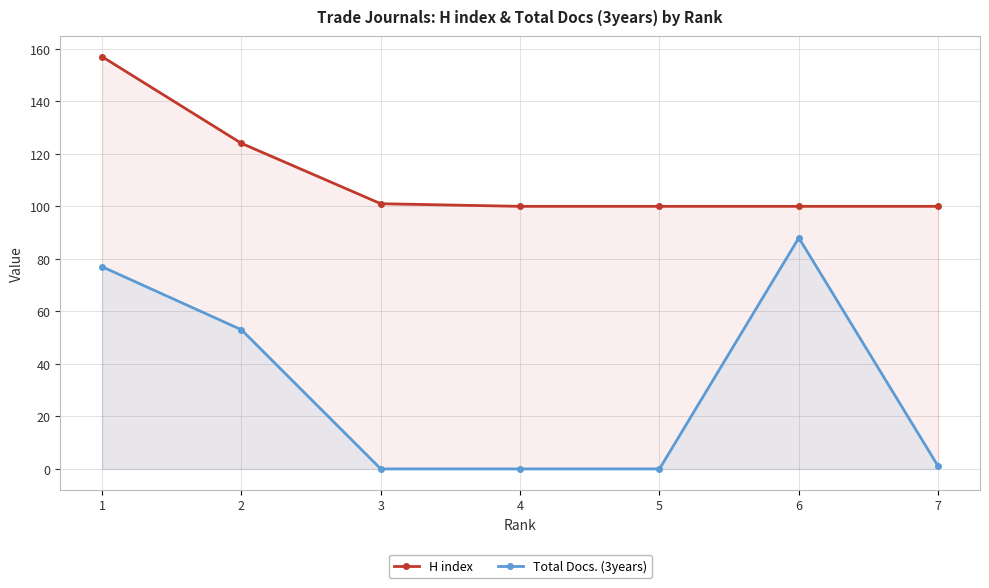

Reading left to right, what are all the values shown in this chart?

H index: 1=157	2=124	3=101	4=100	5=100	6=100	7=100
Total Docs. (3years): 1=77	2=53	3=0	4=0	5=0	6=88	7=1